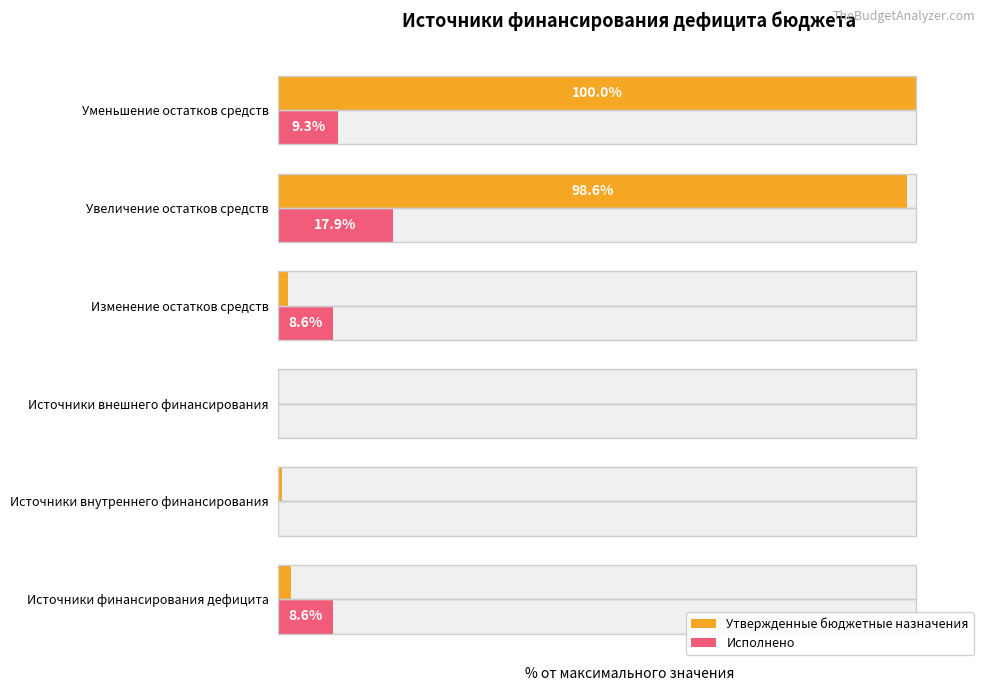

What is the sum of all Утвержденные бюджетные назначения values?

202.5